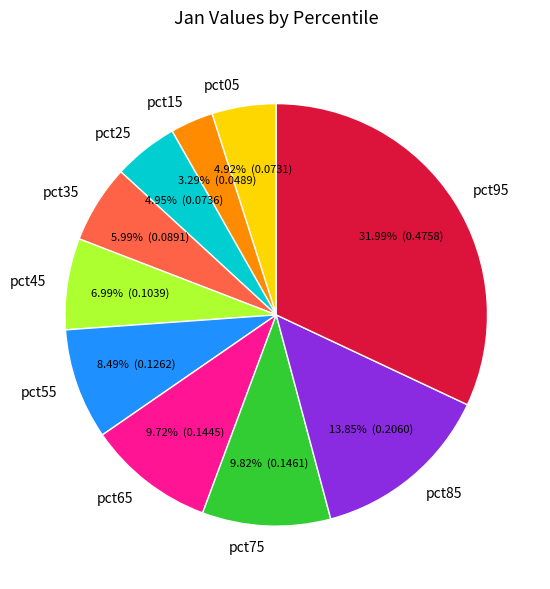

What is the largest slice in the pie chart?

pct95